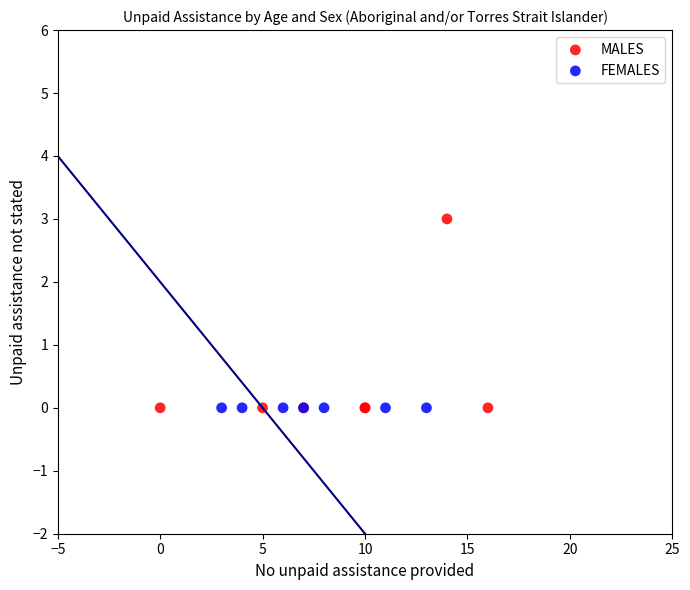

What are all the series names shown in the legend?

MALES, FEMALES